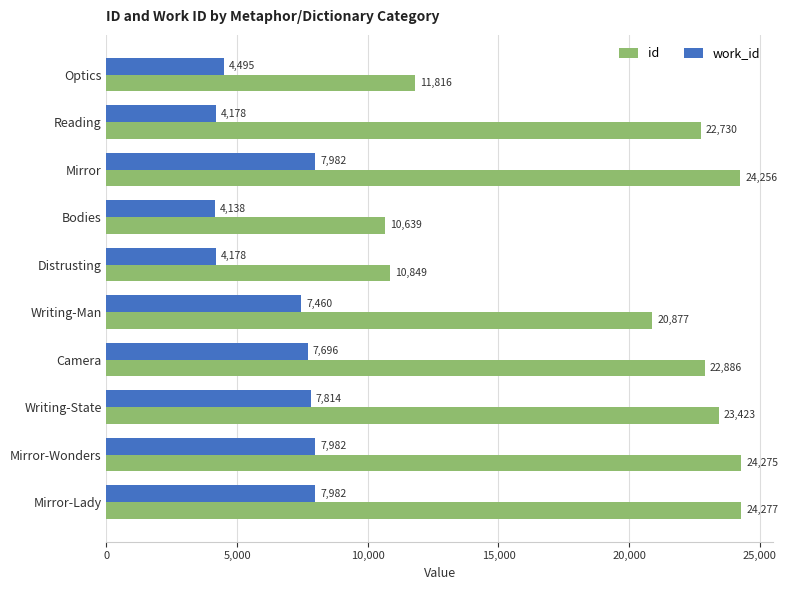

List the labels in order of id value, smallest first.

Bodies, Distrusting, Optics, Writing-Man, Reading, Camera, Writing-State, Mirror, Mirror-Wonders, Mirror-Lady